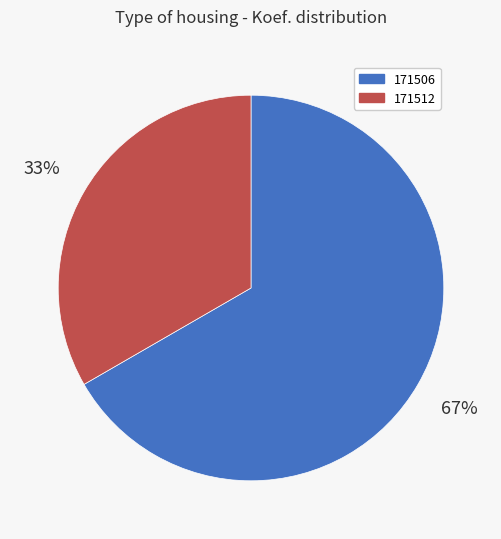

What is the largest slice in the pie chart?

171506